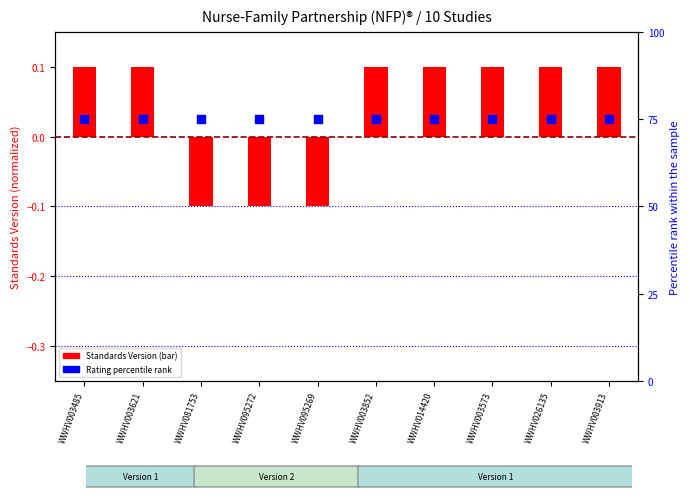

What are all the series names shown in the legend?

Standards Version, Rating percentile rank